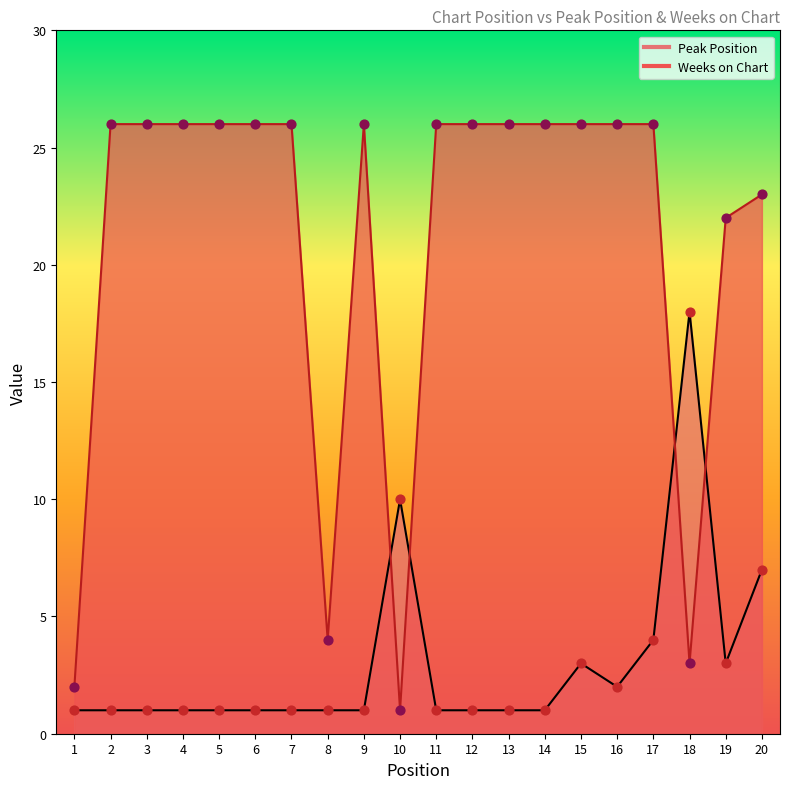

Is the value of Peak Position at 7 greater than the value of Weeks on Chart at 8?

No